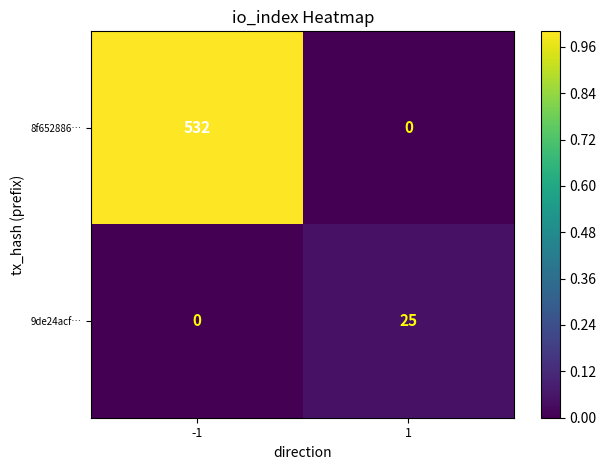

Which series has the largest total across all categories?

8f652886…